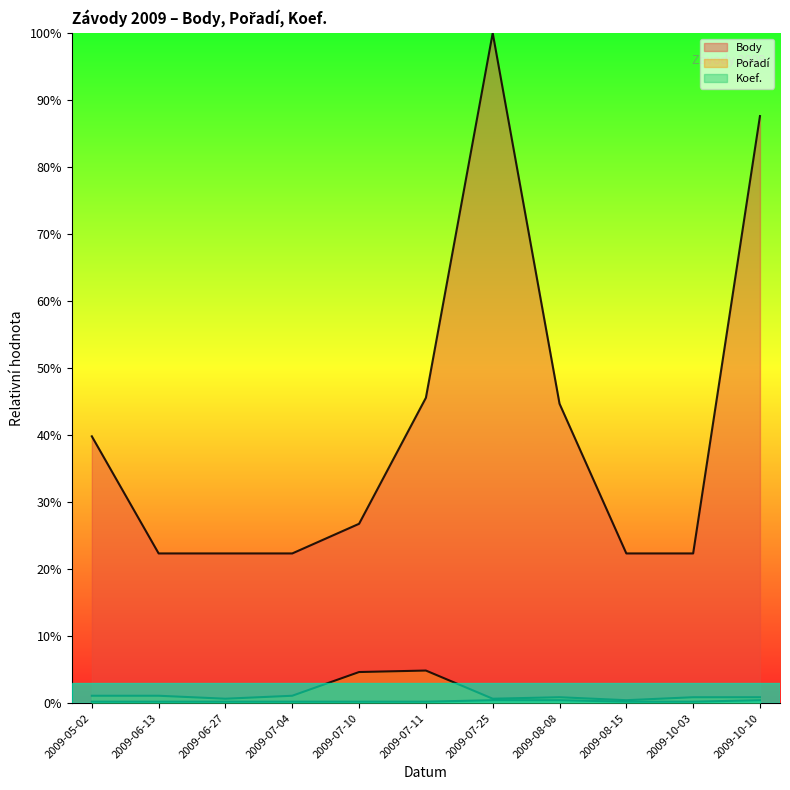

What is the sum of all Body values?

4.6